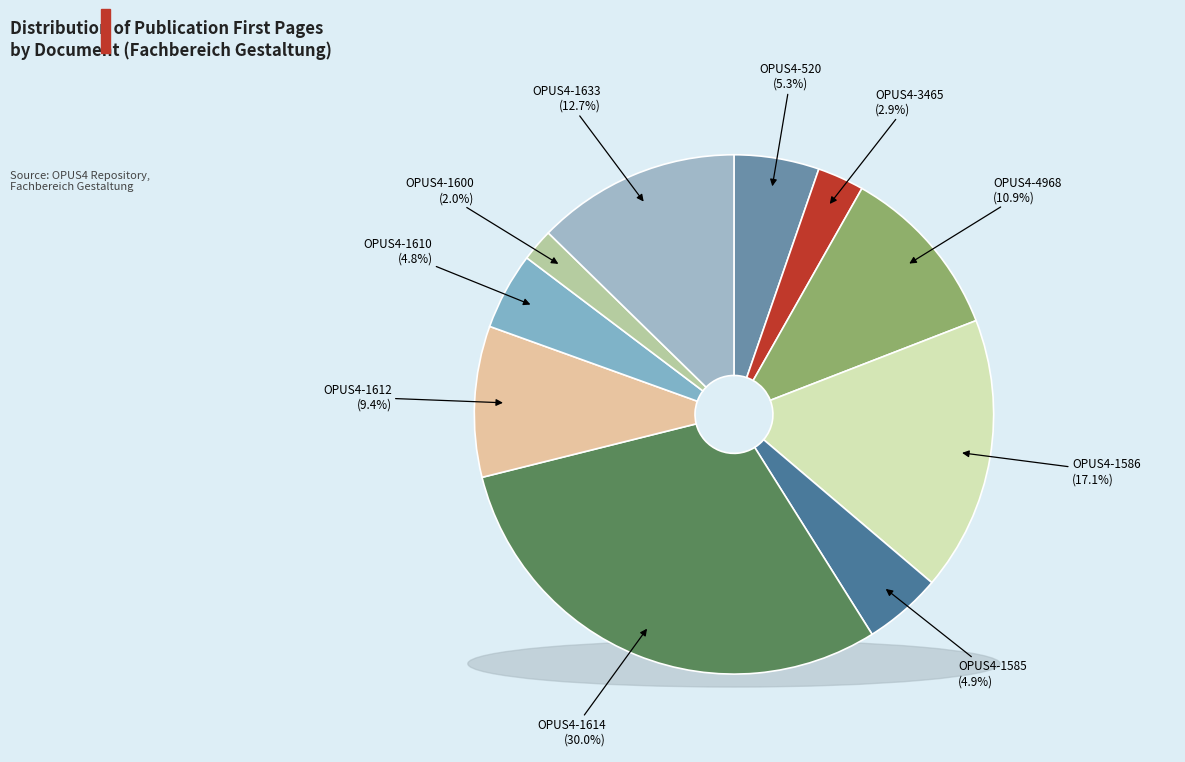

Approximately how many times larger is the value at OPUS4-1614 compared to OPUS4-1610?

6.3